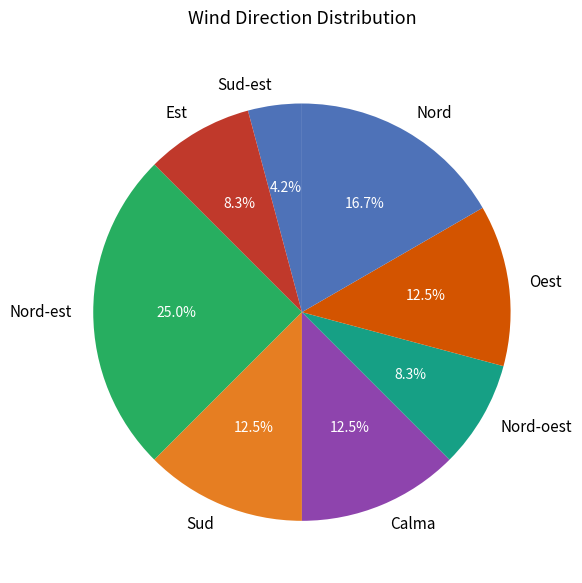

Is Oest the majority of the pie?

No